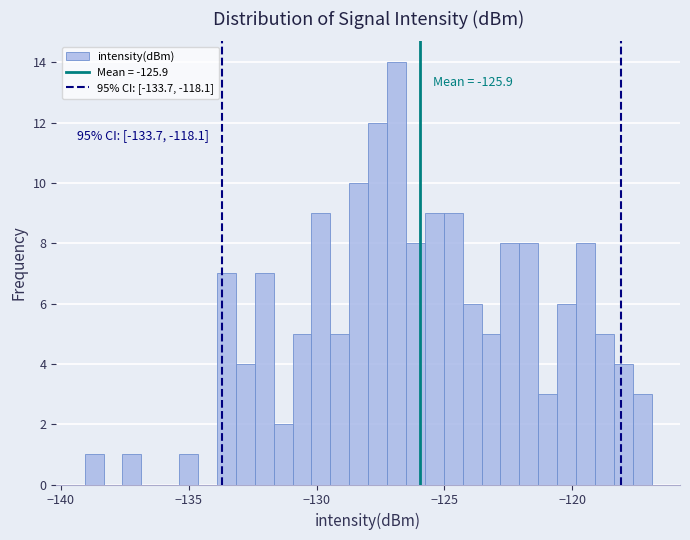

Read against the x-axis, roughly where is the centre of the tallest bar?

-127.0